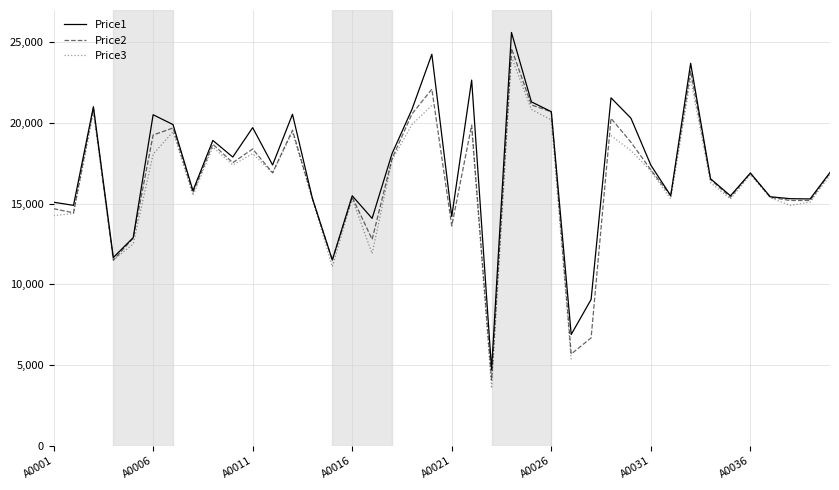

Count the number of categories in the chart.

40